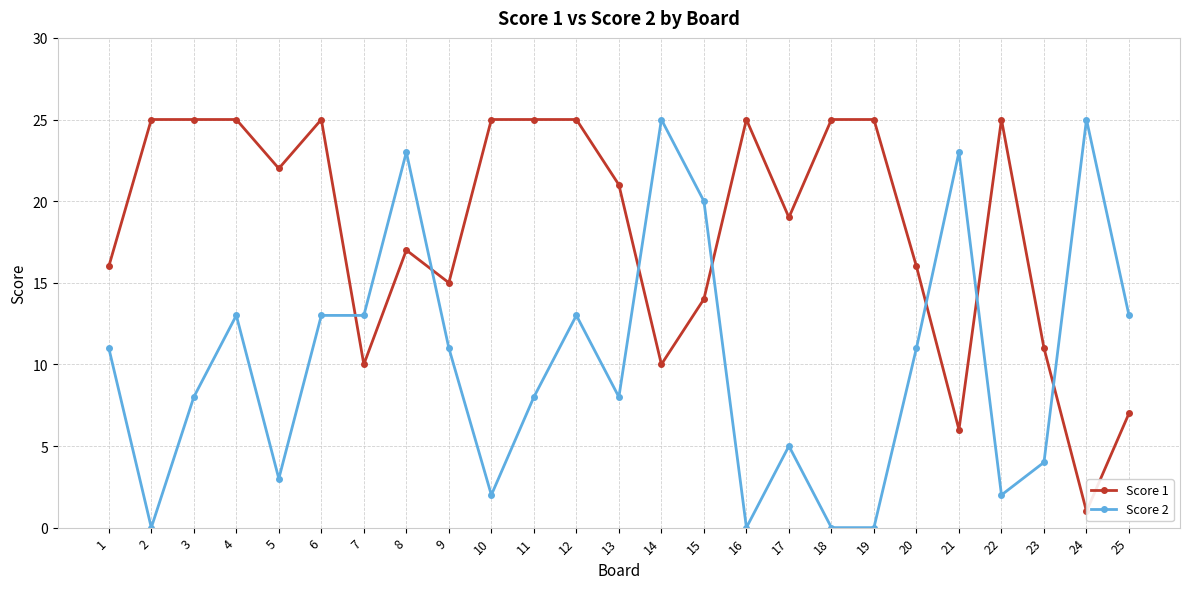

What is the total value across all series at 1?

27